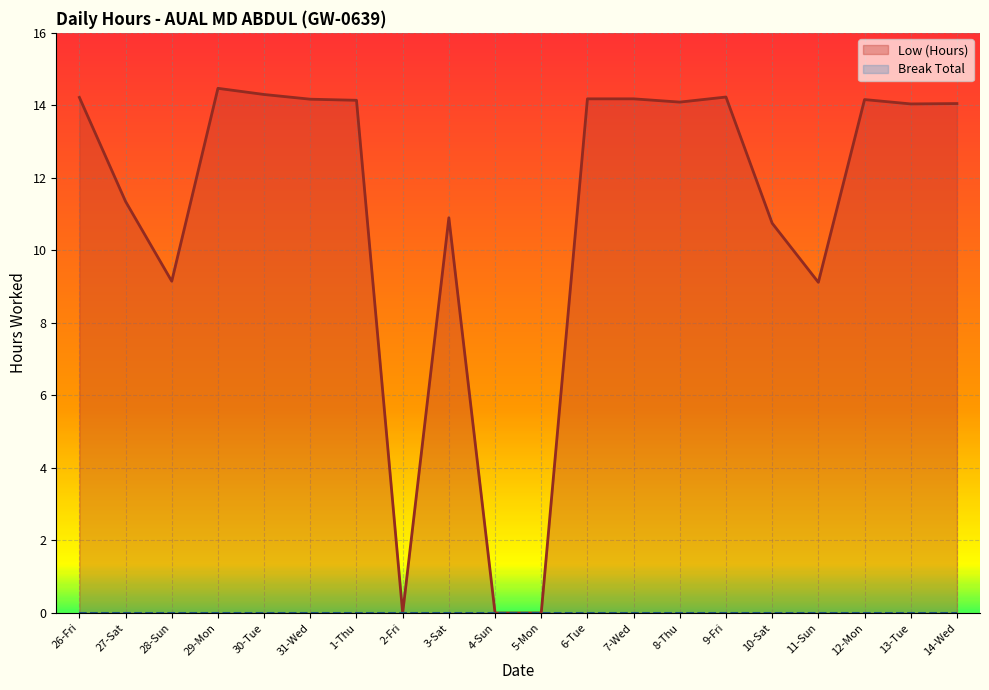

What is the difference between the second highest and minimum values?

14.3